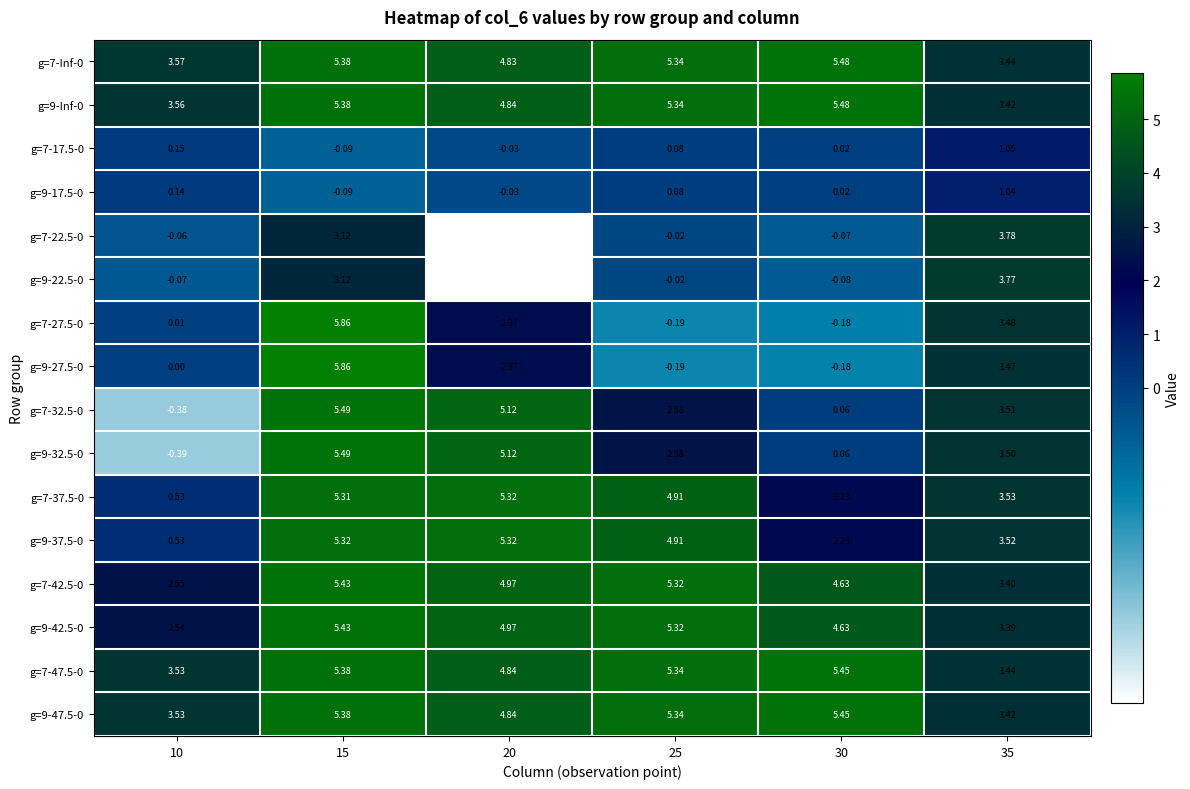

Is the value of g=9-32.5-0 at 20 greater than the value of g=9-47.5-0 at 30?

No